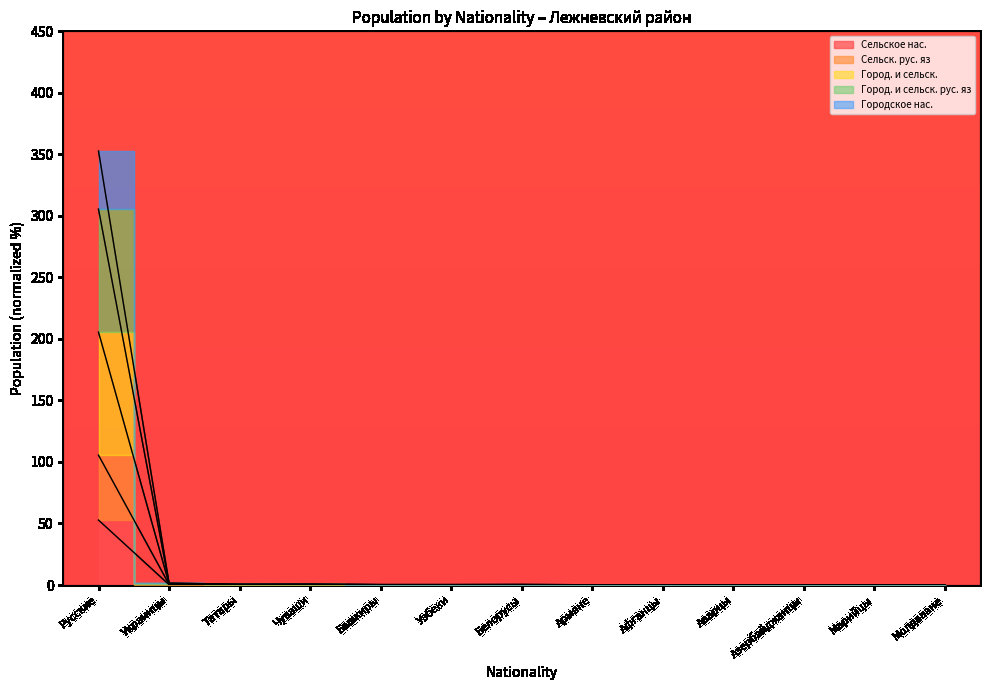

True or false: Город. и сельск. рус. яз and Город. и сельск. cross at least once.

False